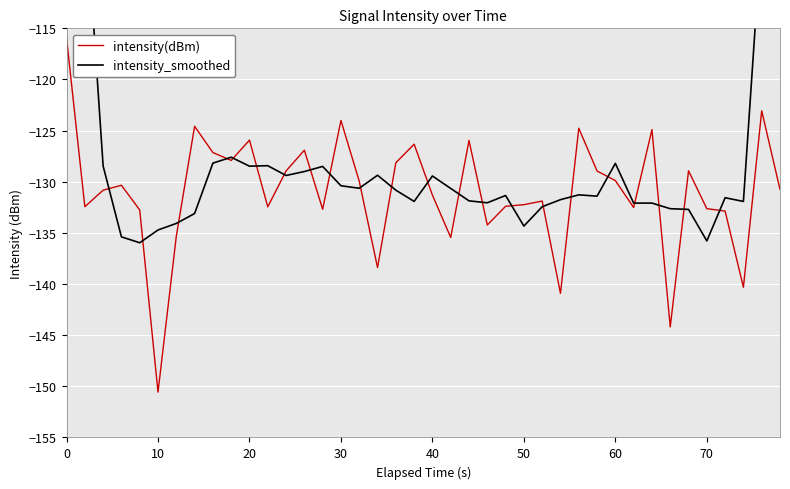

What is the minimum value for intensity(dBm)?

-150.6